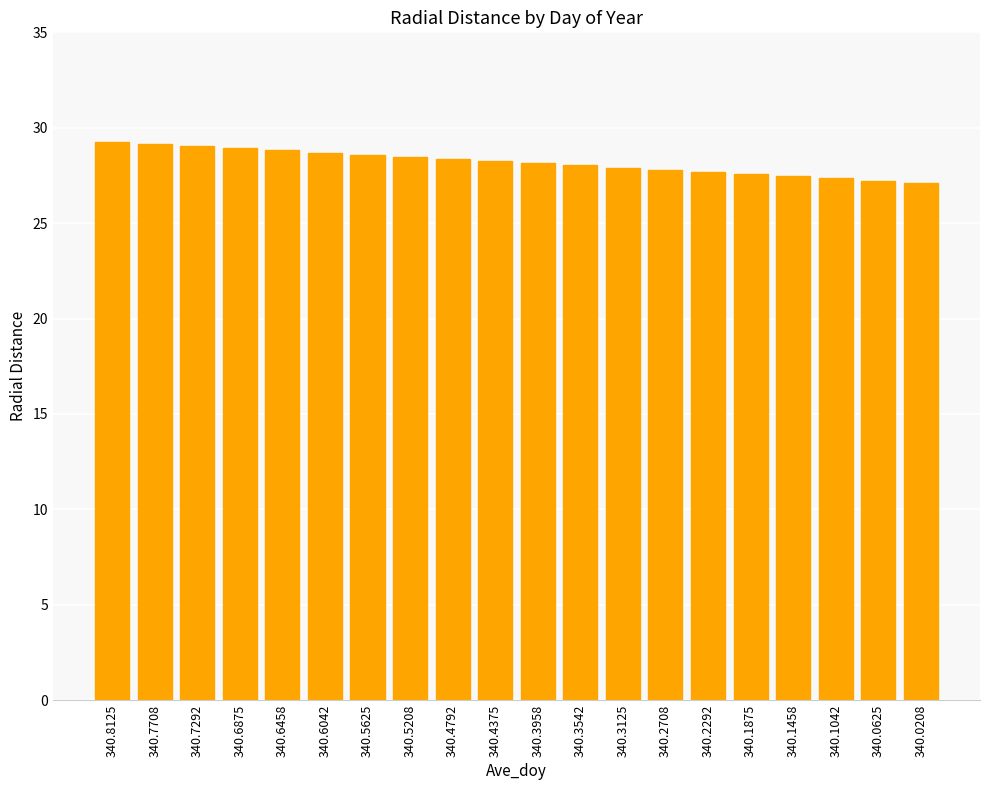

What is the average value?

28.2